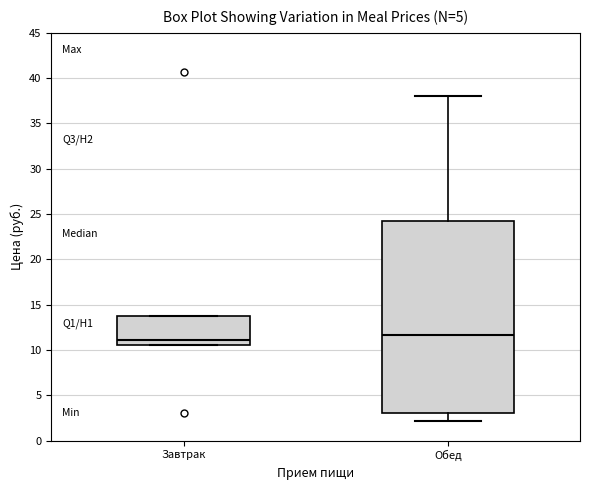

Where does the upper whisker of the box for Обед end on the y-axis? The values are not printed on the chart, so give them approximately, as read against the axis.

38.0